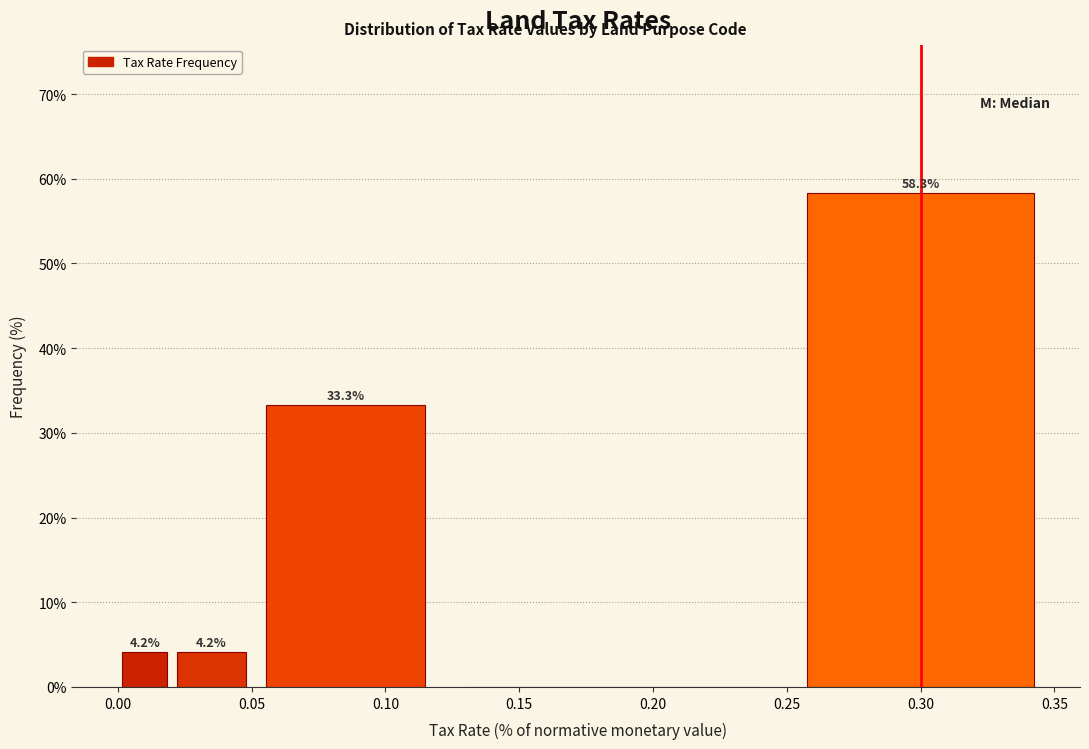

Over which range of the x-axis is the bar tallest?

0.25 to 0.35